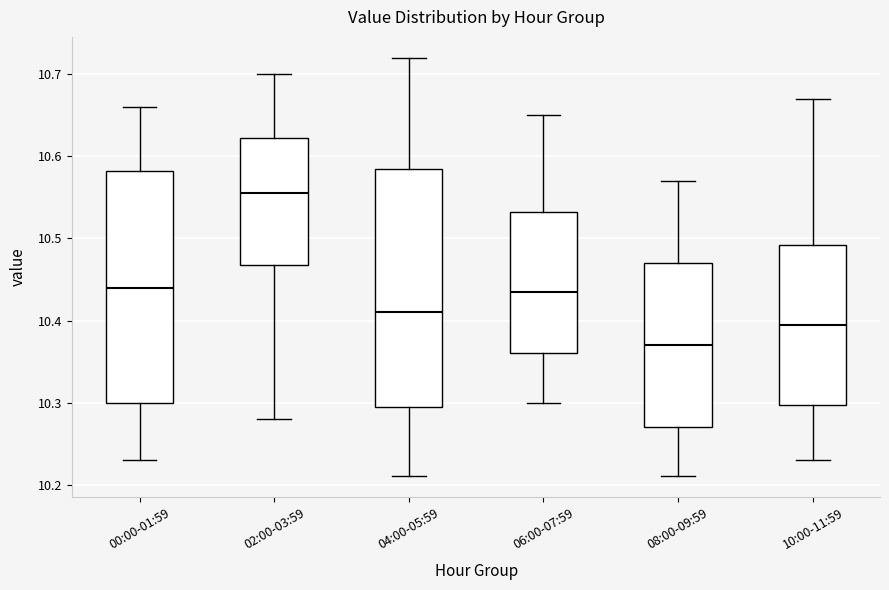

Reading left to right, transcribe this box plot: for each box, give where its median line is, the range the box spans, and where its two whiskers end, as read against the y-axis. The values are not printed on the chart, so give them approximately, as read against the axis.

00:00-01:59: median 10.44, box 10.30 to 10.58, whiskers 10.23 to 10.66
02:00-03:59: median 10.56, box 10.47 to 10.62, whiskers 10.28 to 10.70
04:00-05:59: median 10.41, box 10.30 to 10.59, whiskers 10.21 to 10.72
06:00-07:59: median 10.44, box 10.36 to 10.53, whiskers 10.30 to 10.65
08:00-09:59: median 10.37, box 10.27 to 10.47, whiskers 10.21 to 10.57
10:00-11:59: median 10.40, box 10.30 to 10.49, whiskers 10.23 to 10.67